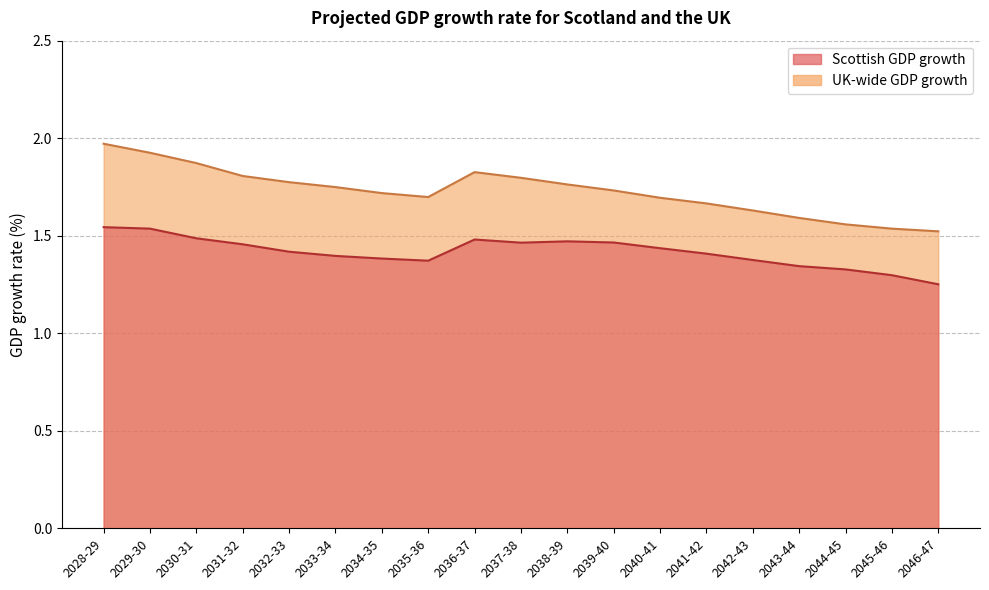

True or false: Scottish GDP growth and UK-wide GDP growth intersect in this chart.

False